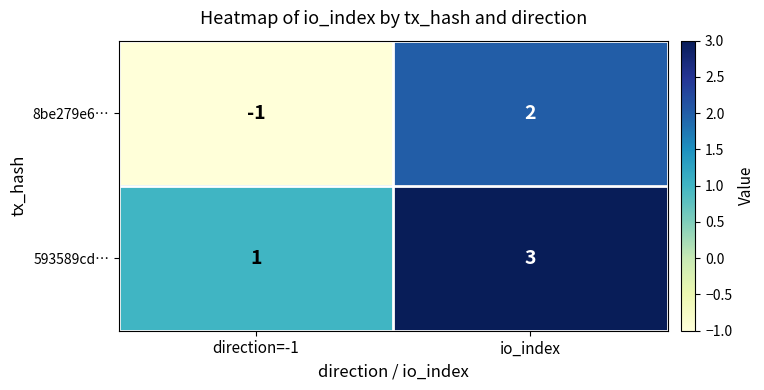

What is the maximum value shown in the chart?

3